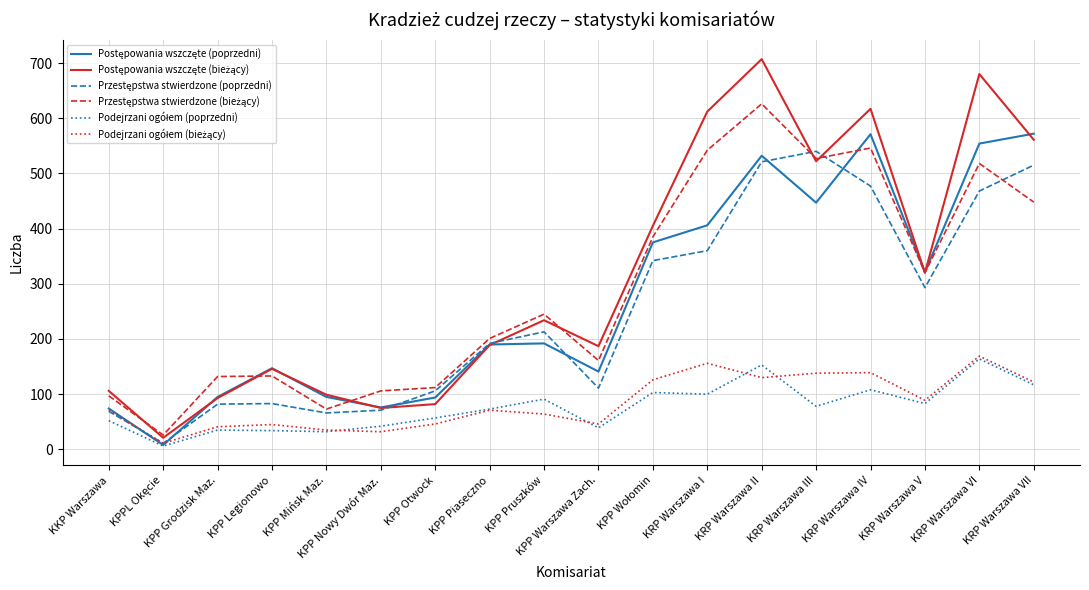

What is the maximum value shown in the chart?

707